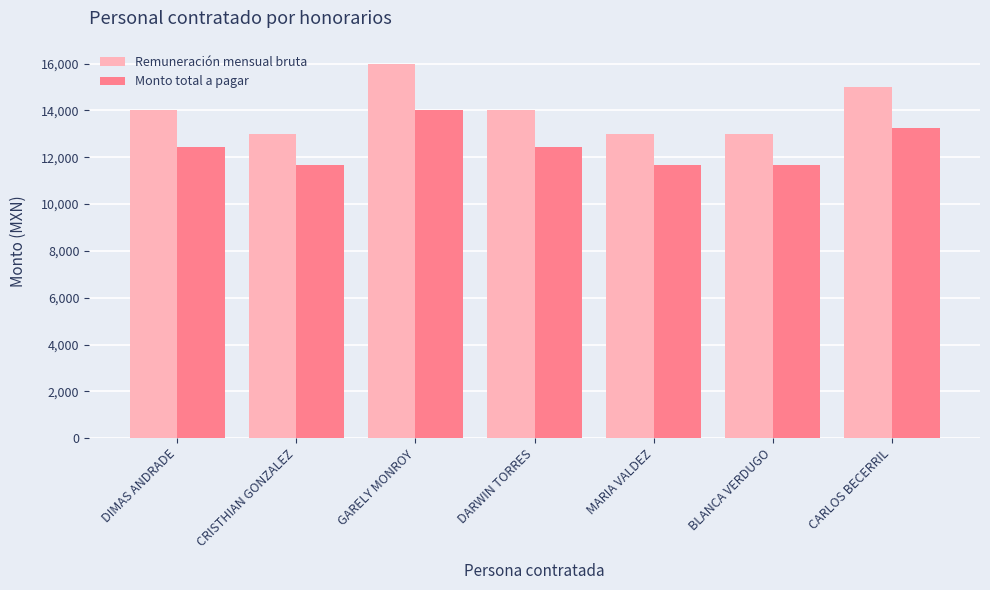

How many values in the Monto total a pagar series are below 12450?

3